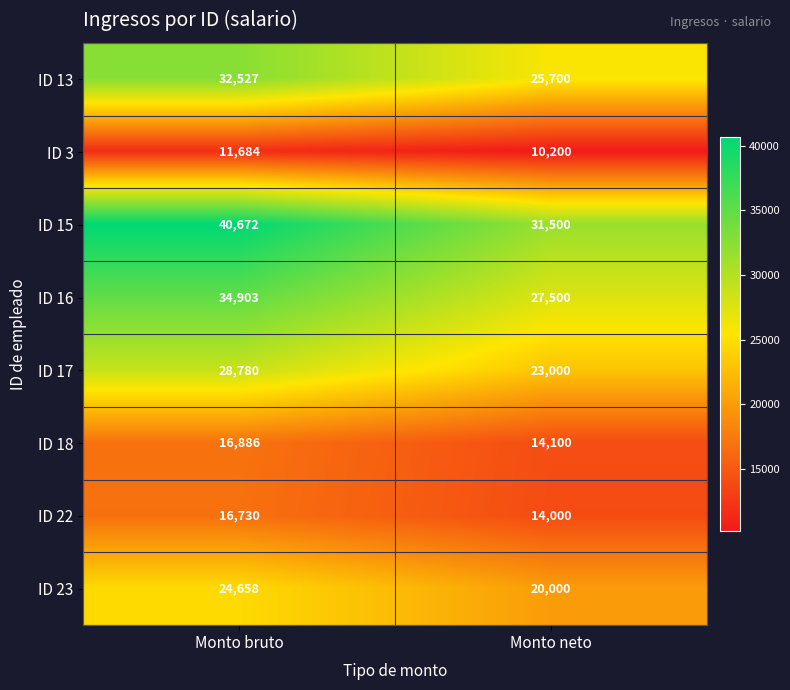

What is the difference between the maximum and minimum values in the ID 18 series?

2786